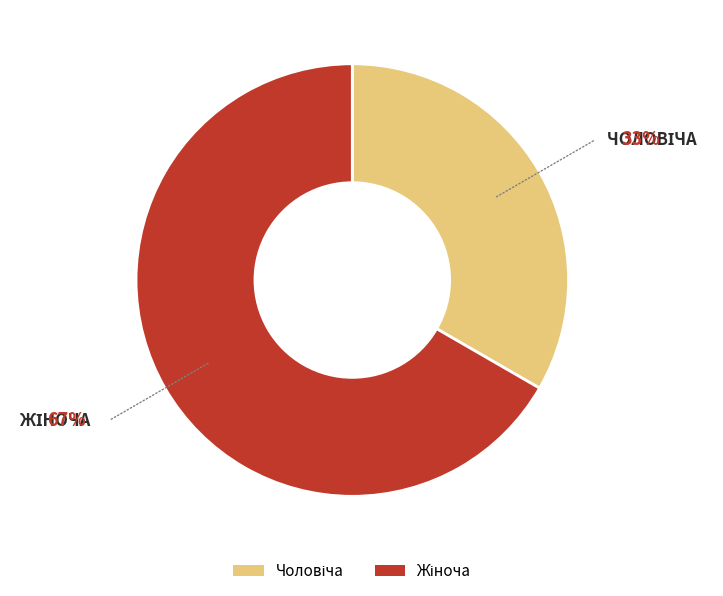

Is there any slice that represents more than half of the pie?

Yes